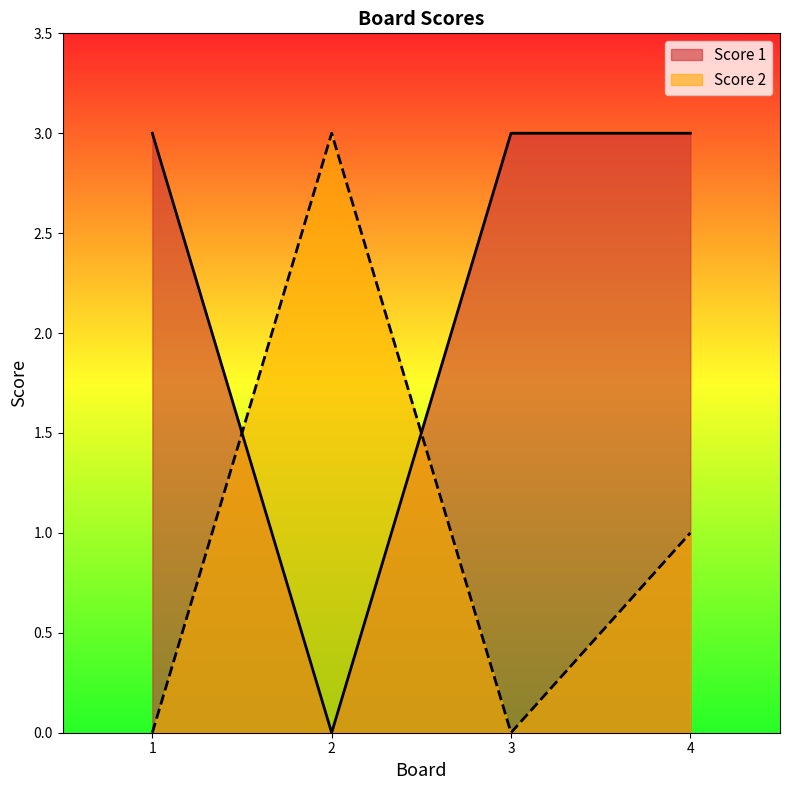

At which category does Score 1 reach its first local valley?

2